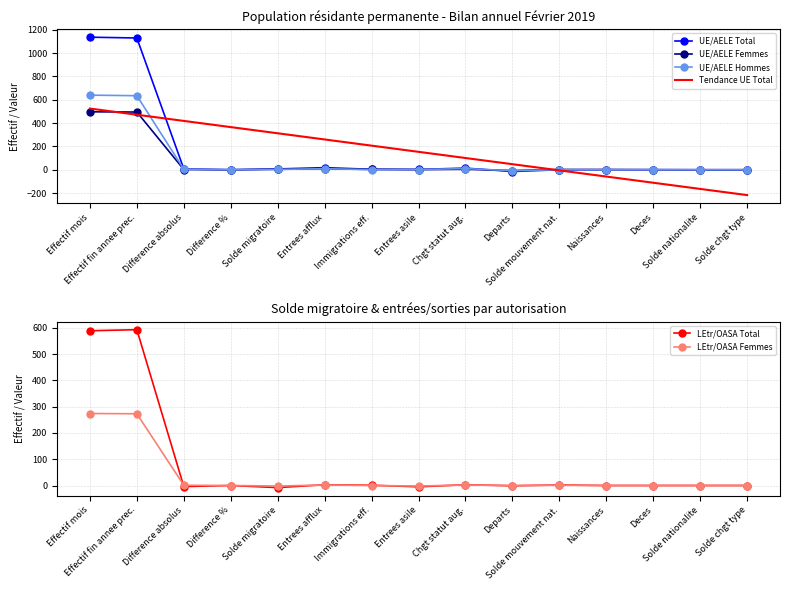

How many negative values does the UE/AELE Total series have?

1